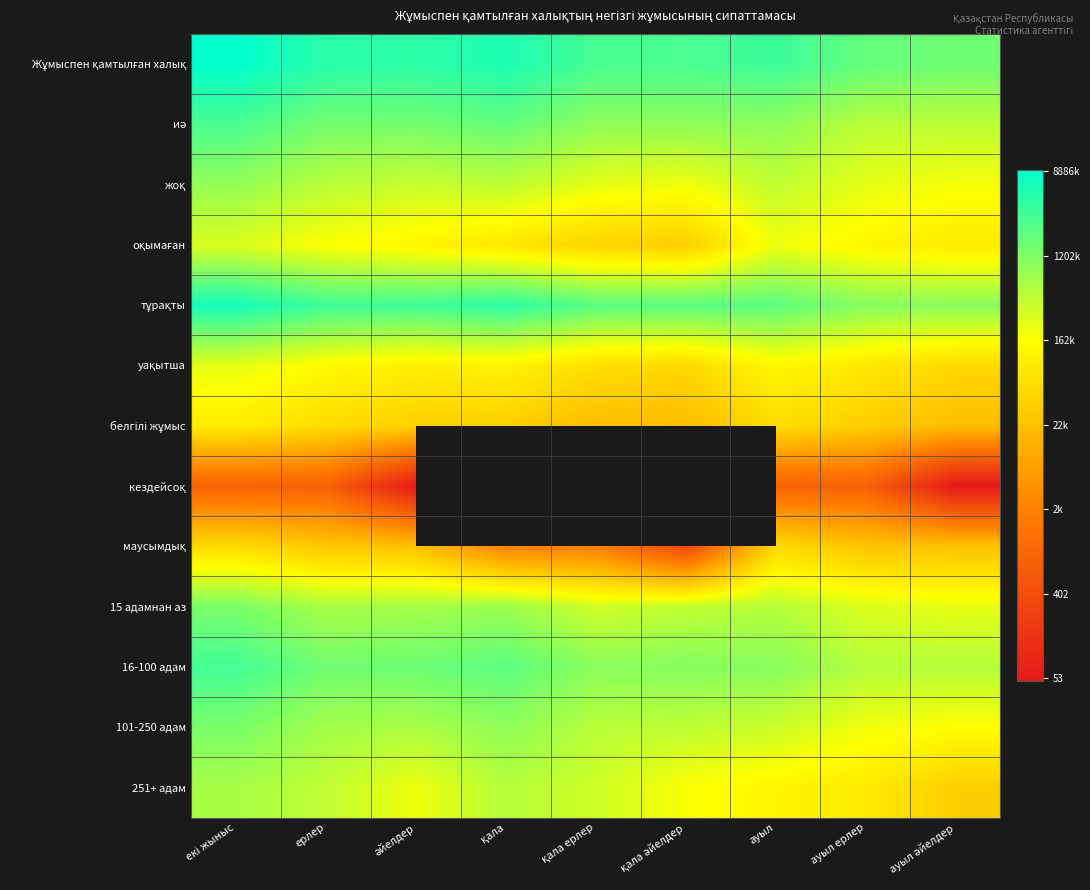

At which label is маусымдық closest to 8?

қала ерлер